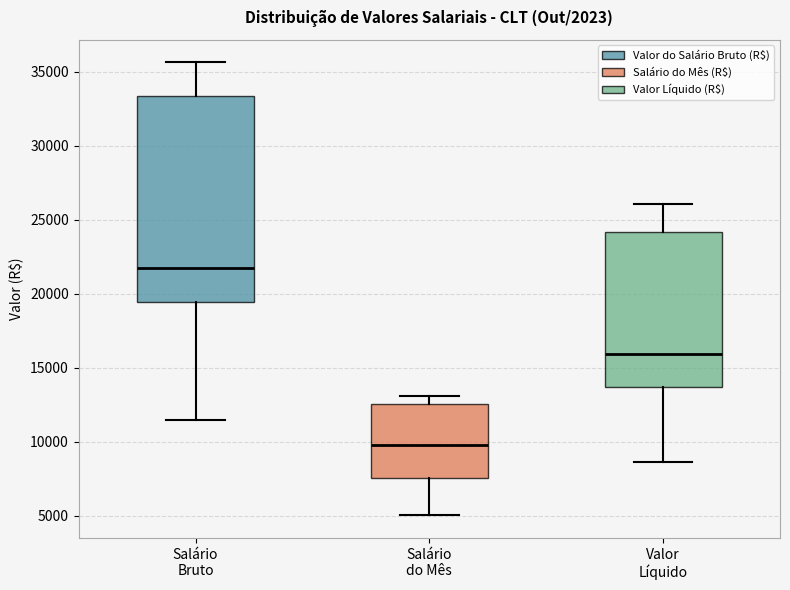

Comparing the boxes themselves (not the whiskers), which one is the tallest?

Salário Bruto